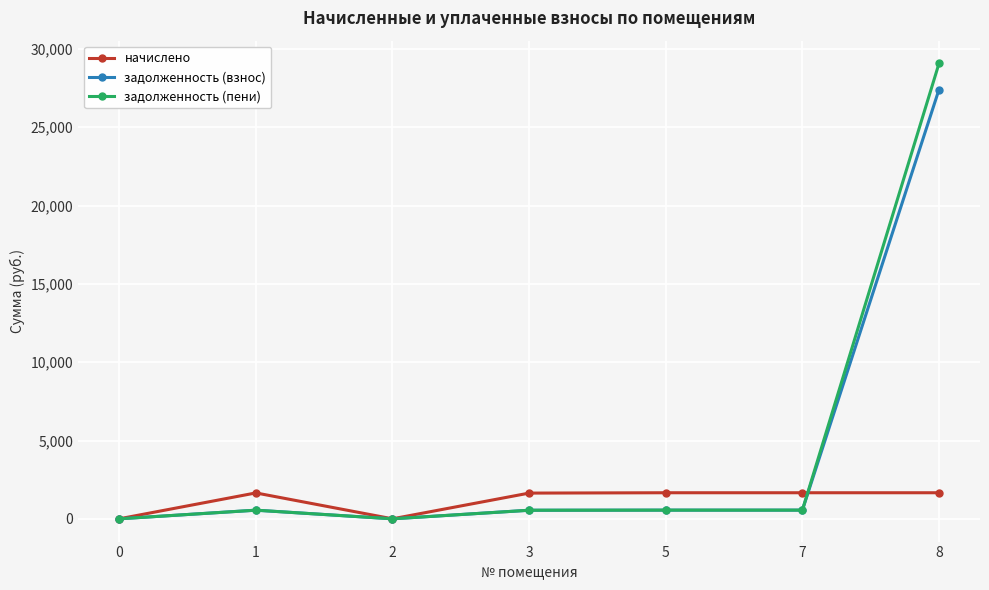

Which series has the largest range (max minus min)?

задолженность (пени)